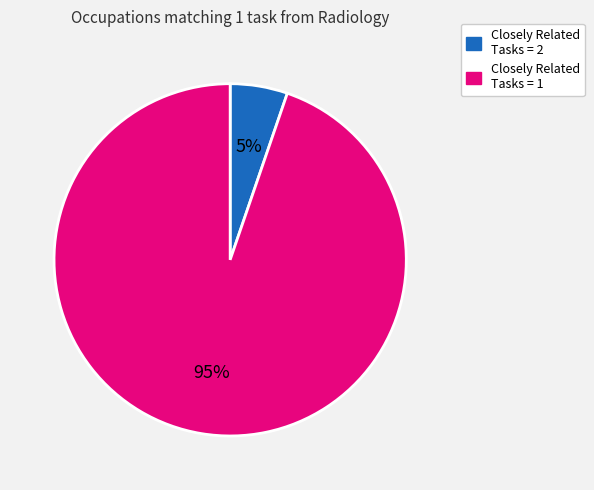

Does any single category account for the majority?

Yes